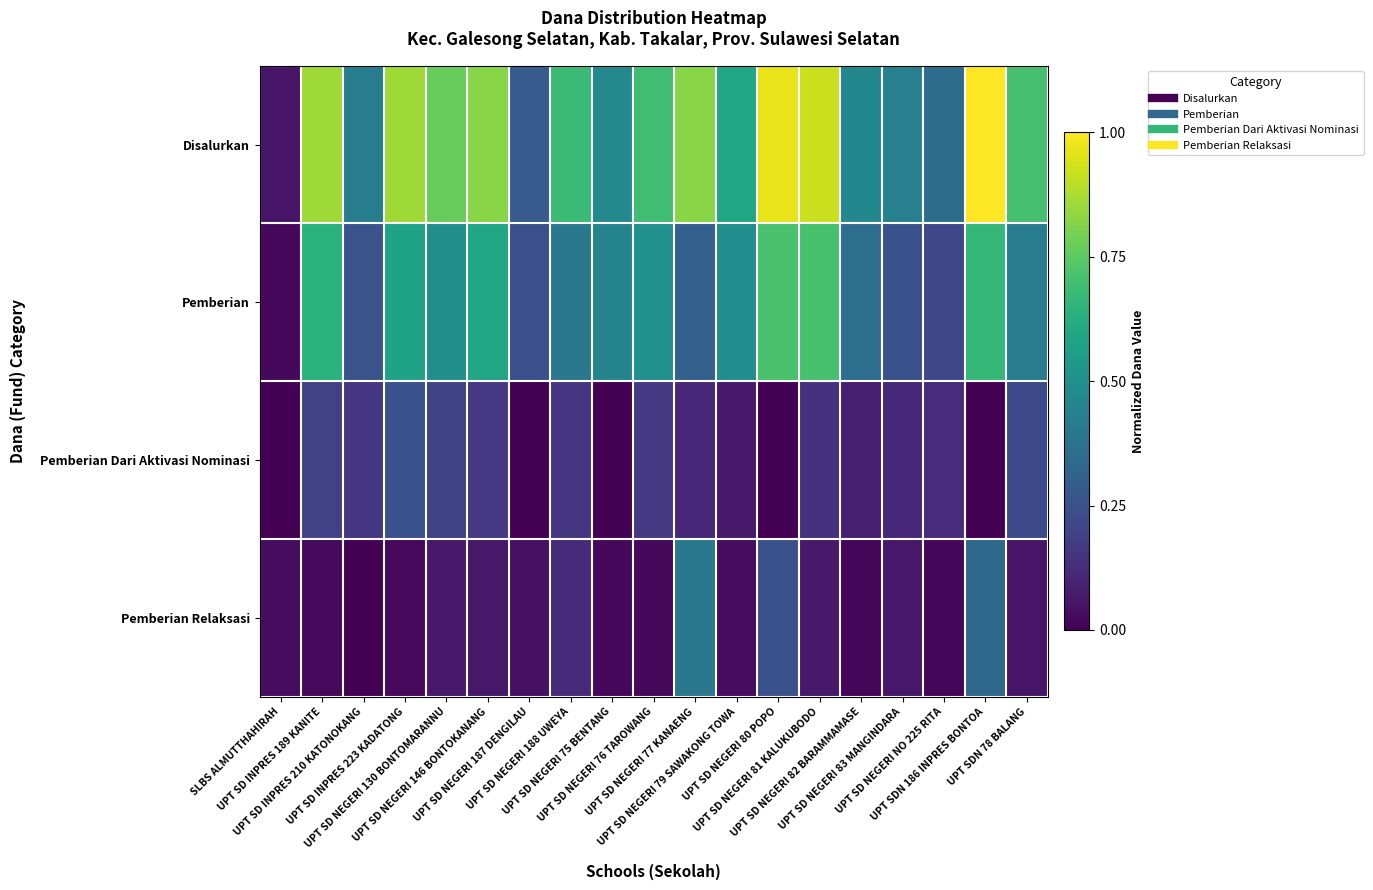

How many data points does each series have?

19